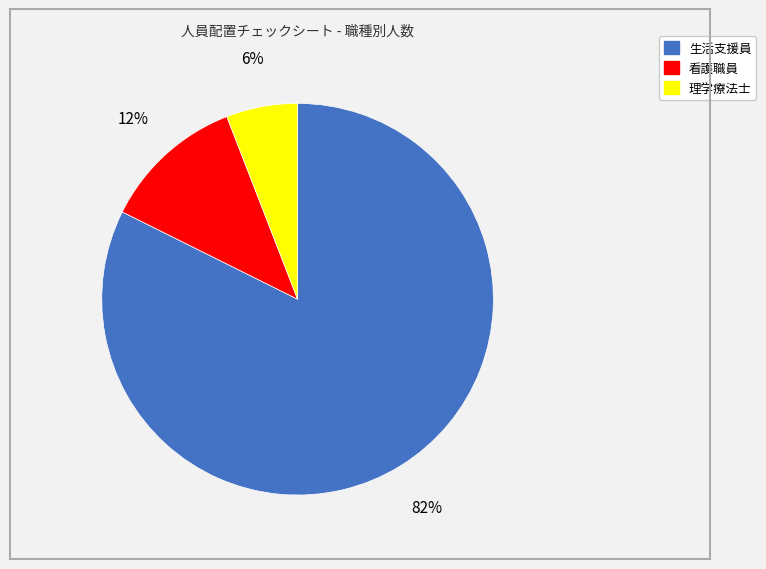

The 看護職員 slice represents 12% of the pie. True or false?

True